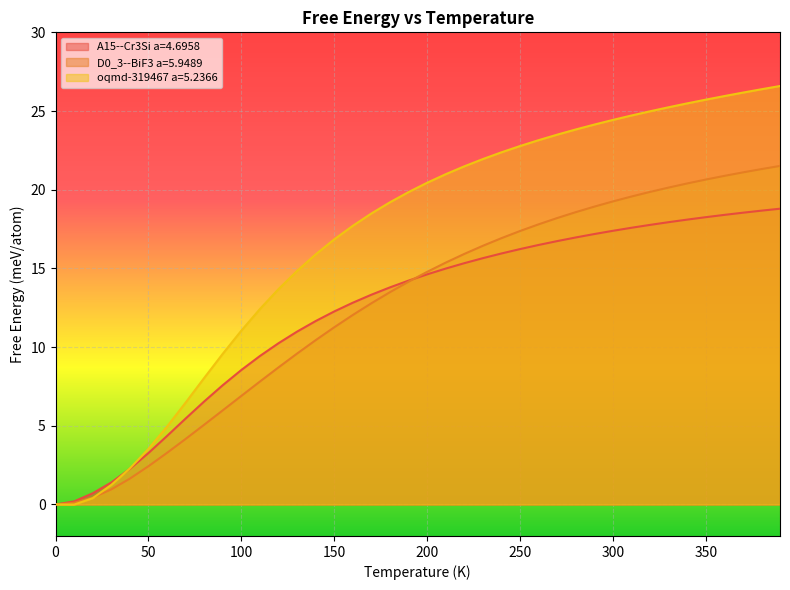

What position from the right is 100.0?

30